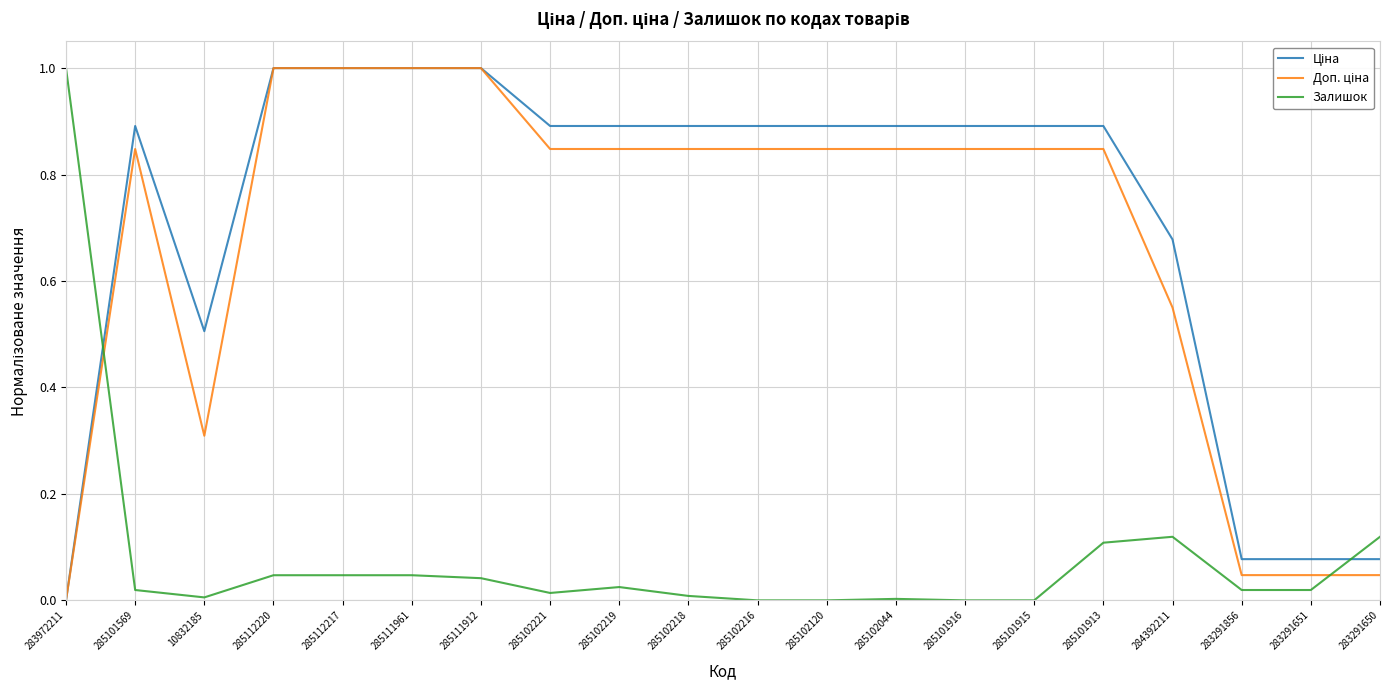

At which label does Залишок reach its peak?

283972211